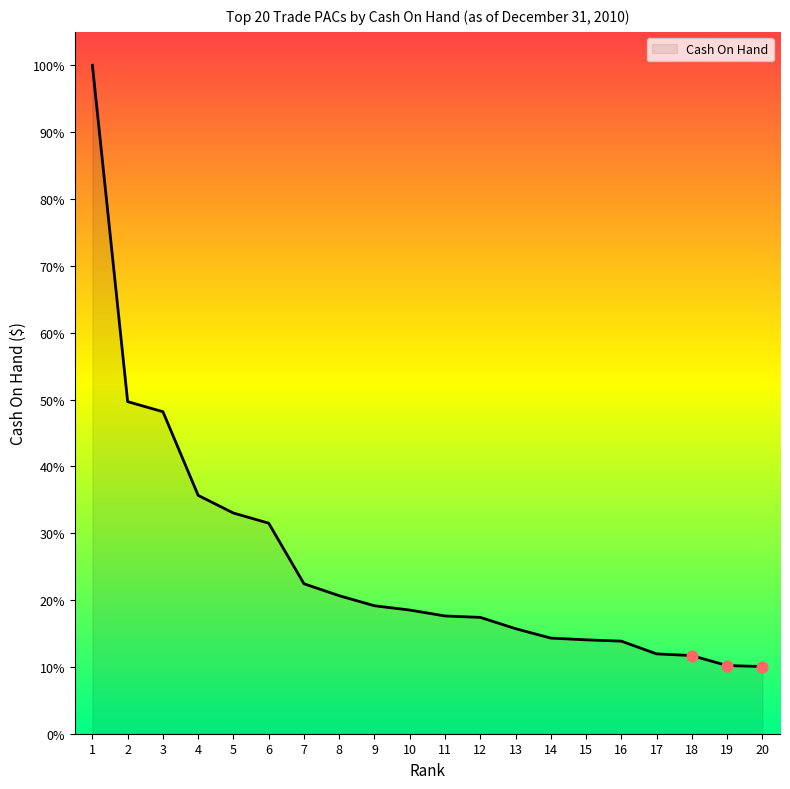

Between 2 and 3, which is larger?

2